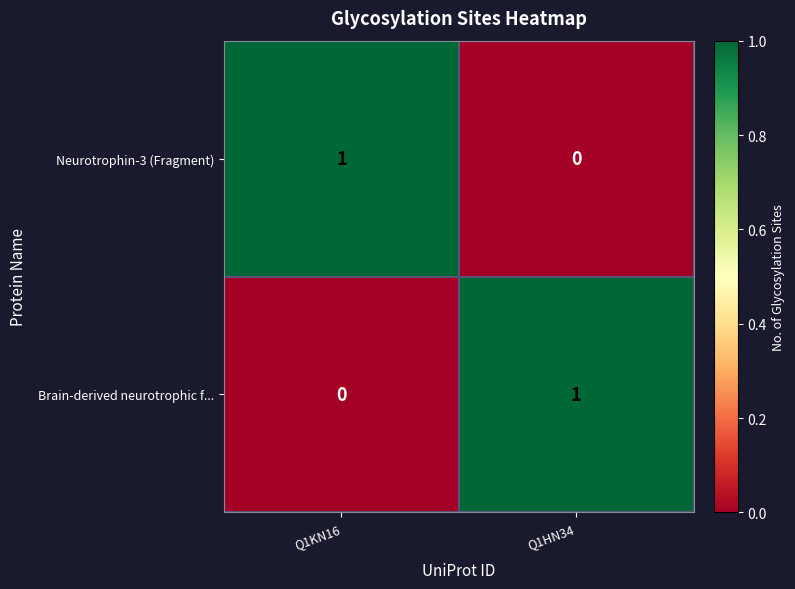

At which label does Brain-derived neurotrophic f... reach its peak?

Q1HN34